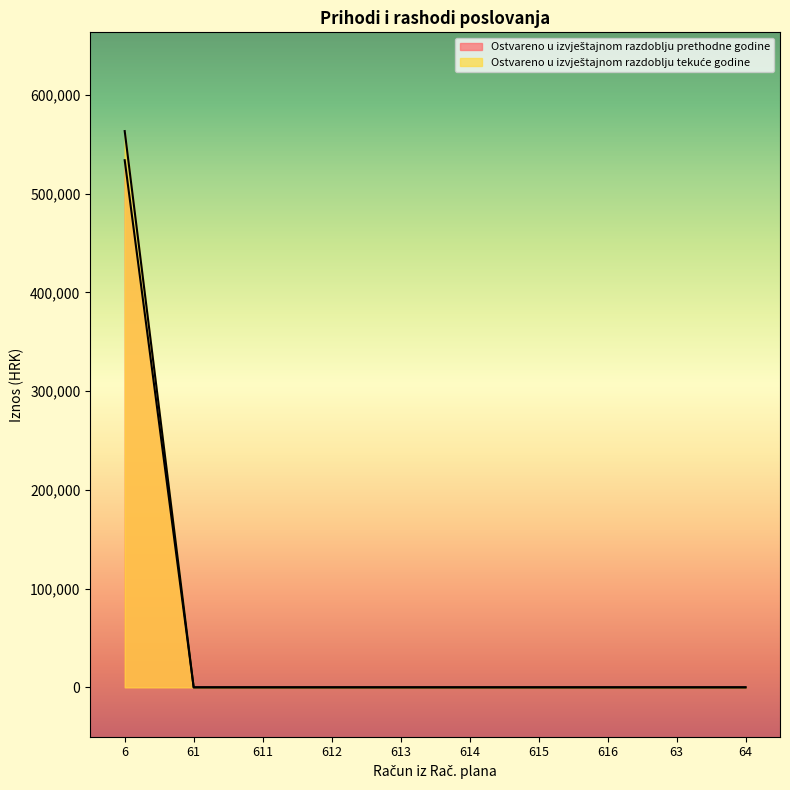

True or false: Ostvareno u izvještajnom razdoblju prethodne godine and Ostvareno u izvještajnom razdoblju tekuće godine cross at least once.

False